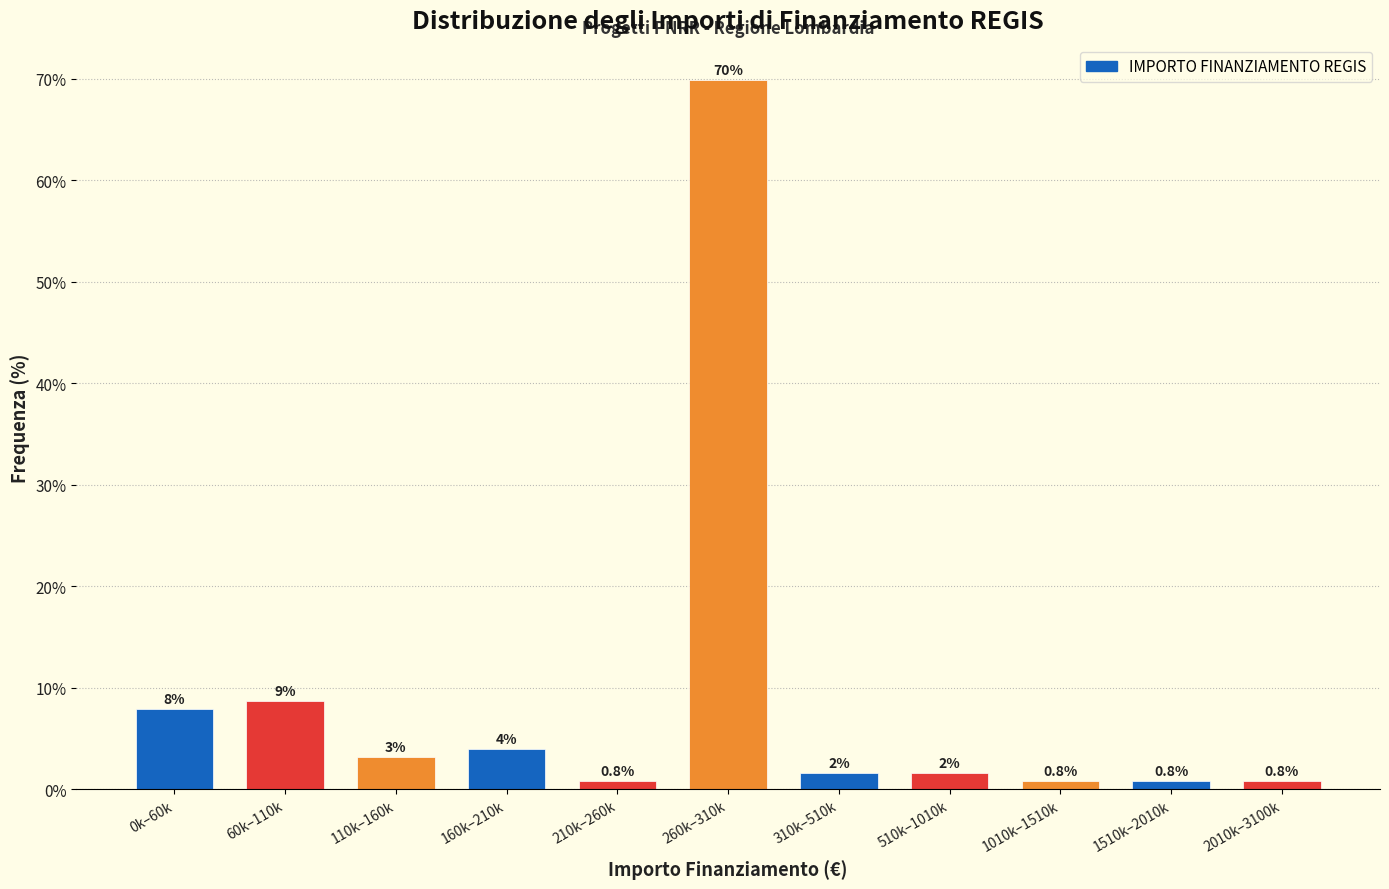

What is the difference between the maximum and minimum values?

69.0